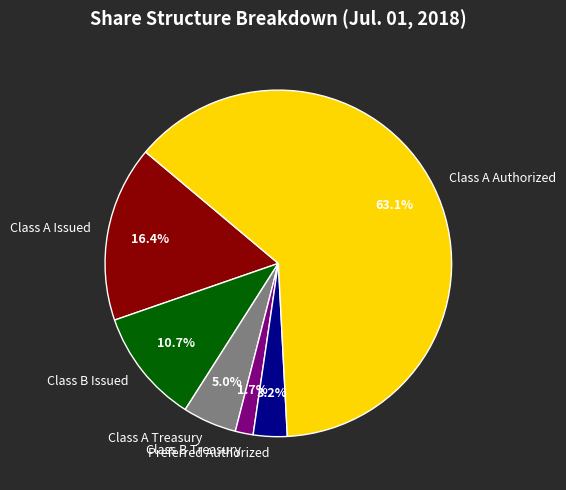

To the nearest percent, what percentage of the pie is Class A Authorized?

63%